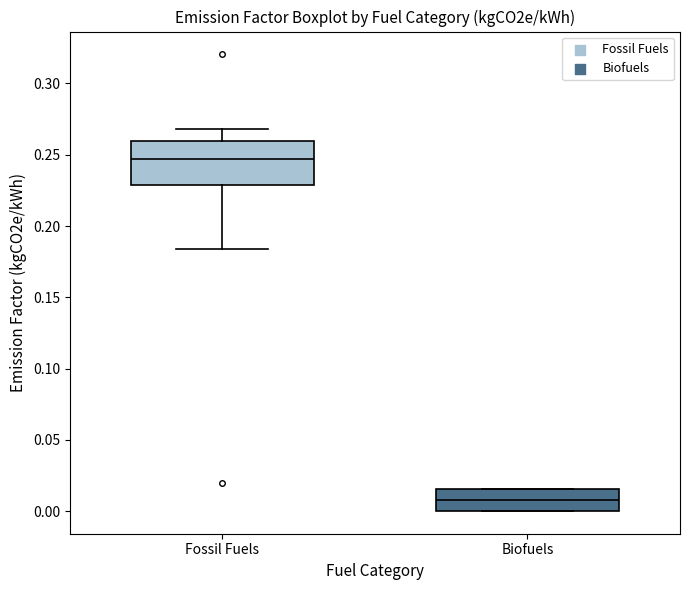

Comparing the boxes themselves (not the whiskers), which one is the tallest?

Fossil Fuels